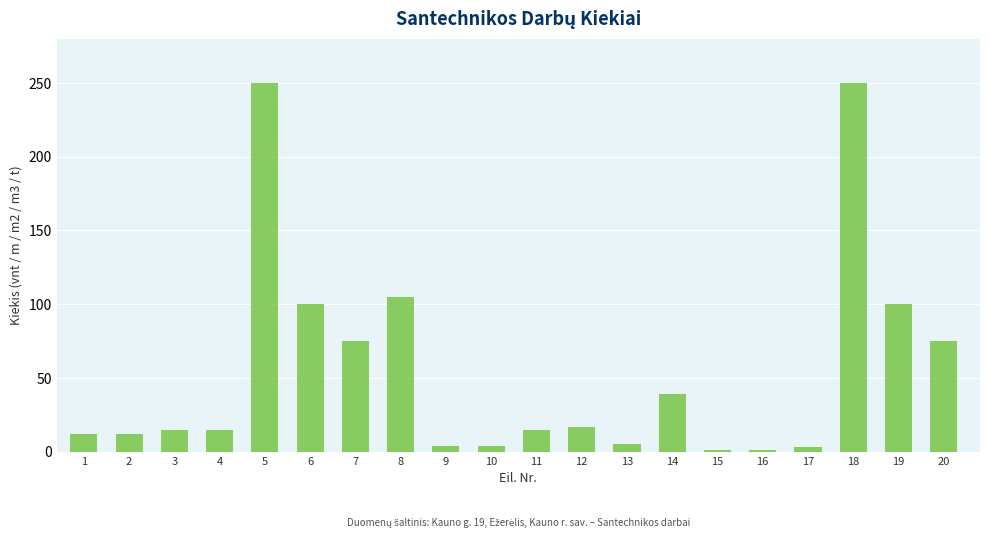

Are the bars grouped side by side (vs. stacked)?

No